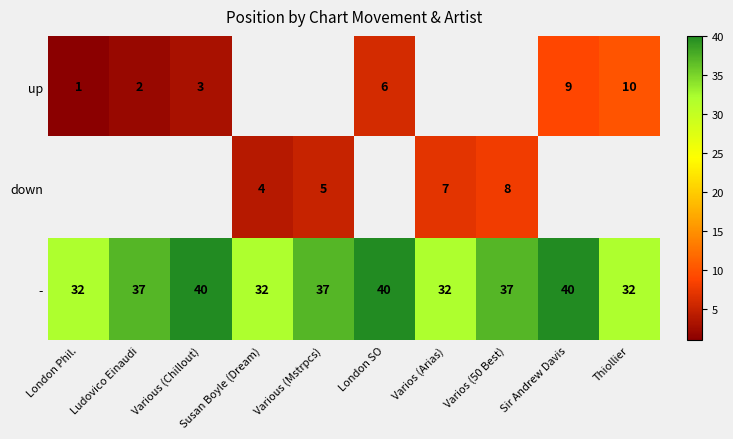

At how many categories does at least one series exceed 20?

10